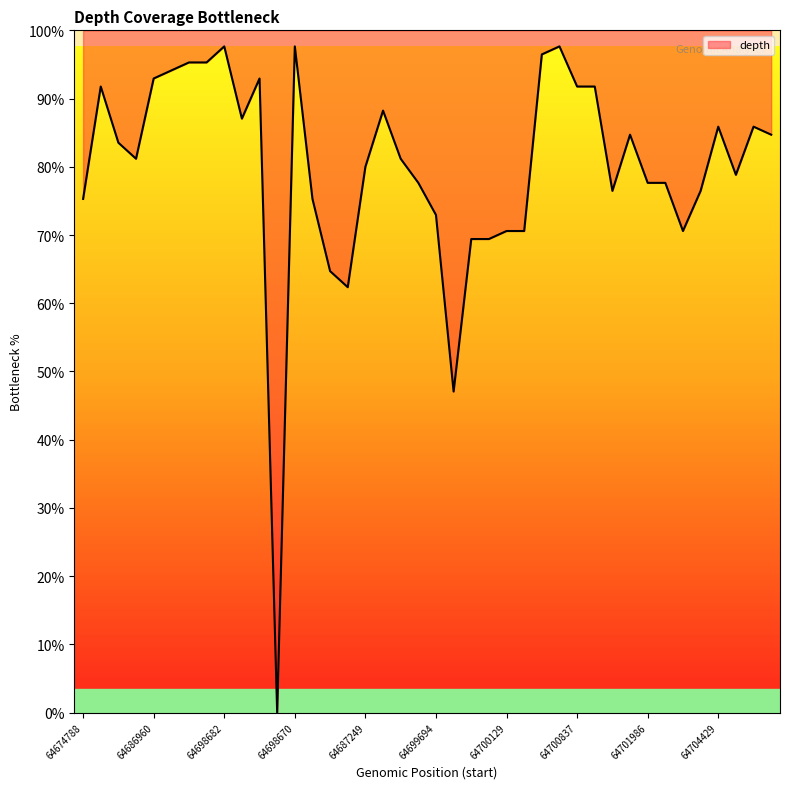

What is the change in value from 64687599 to 64699245?

-7.1